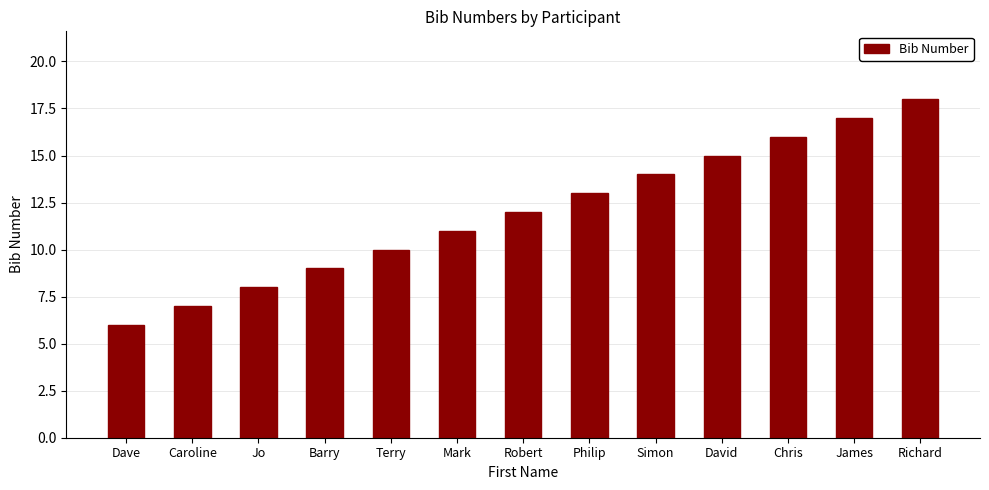

Count the number of categories in the chart.

13